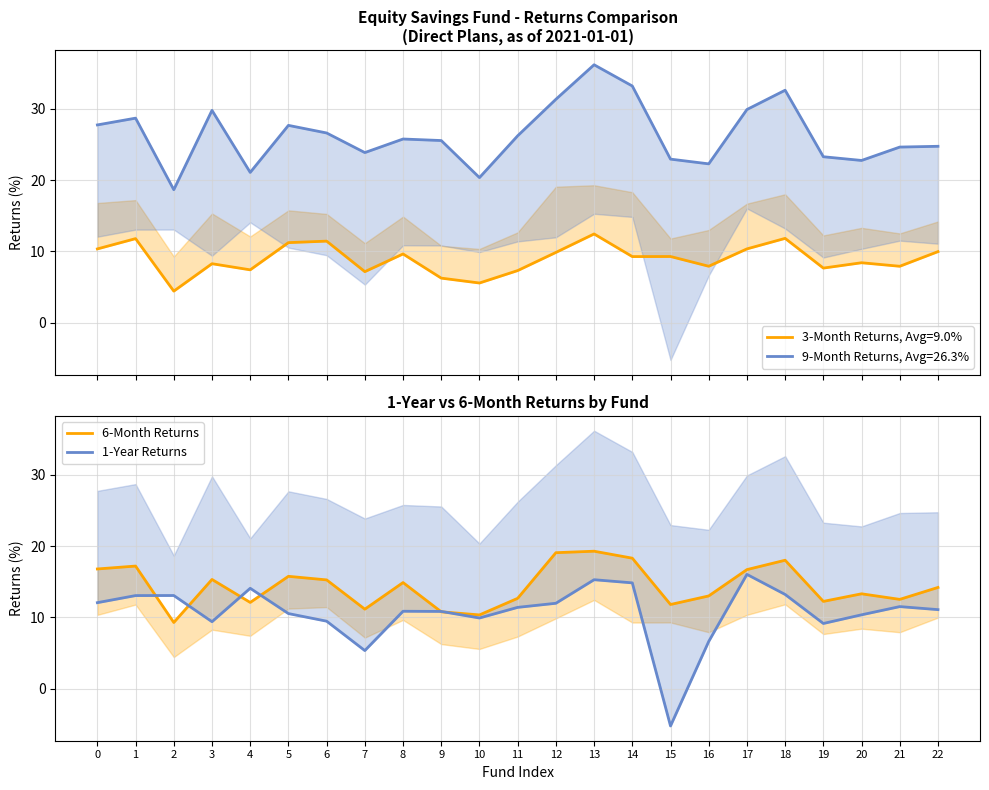

The value of 1-Year Returns at 8 is 10.9. True or false?

True